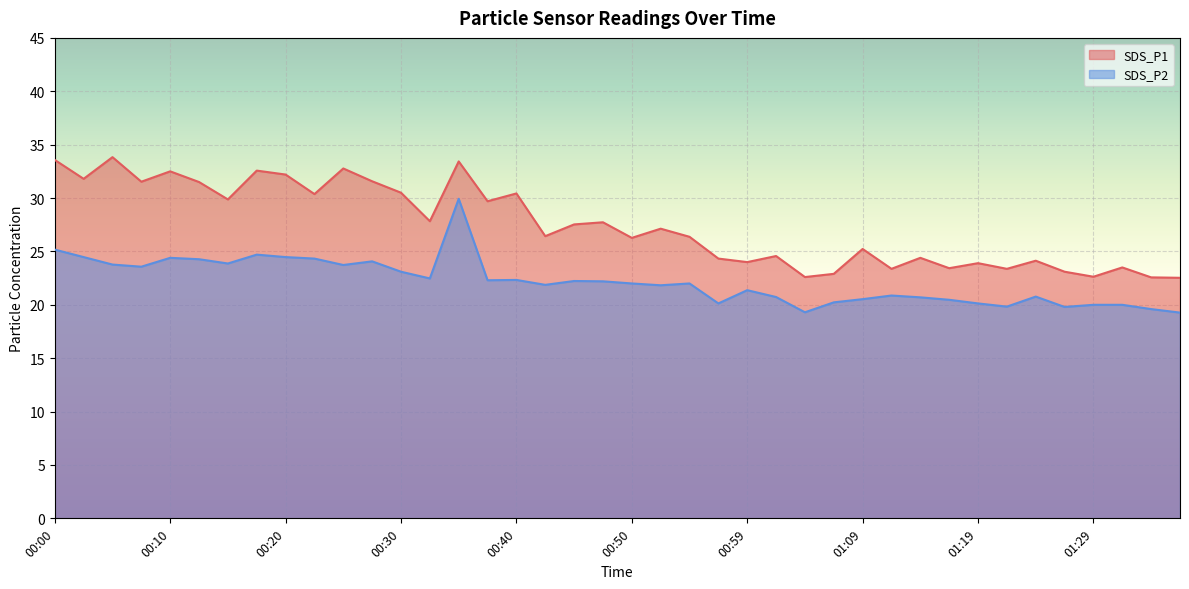

Between 00:15 and 00:59, which series saw the biggest shift?

SDS_P1